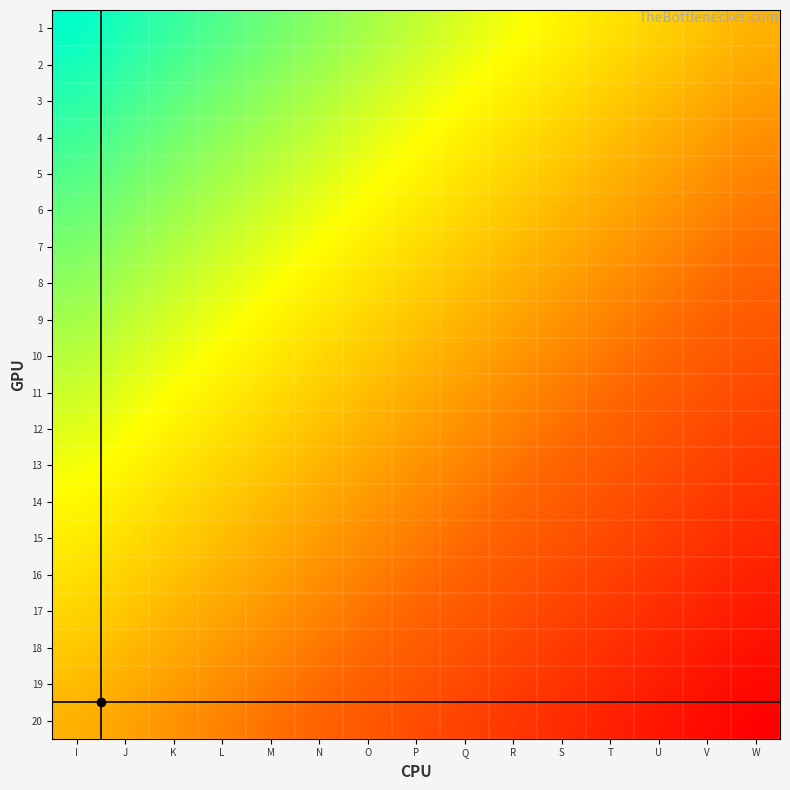

At how many categories does at least one series exceed 76?

7